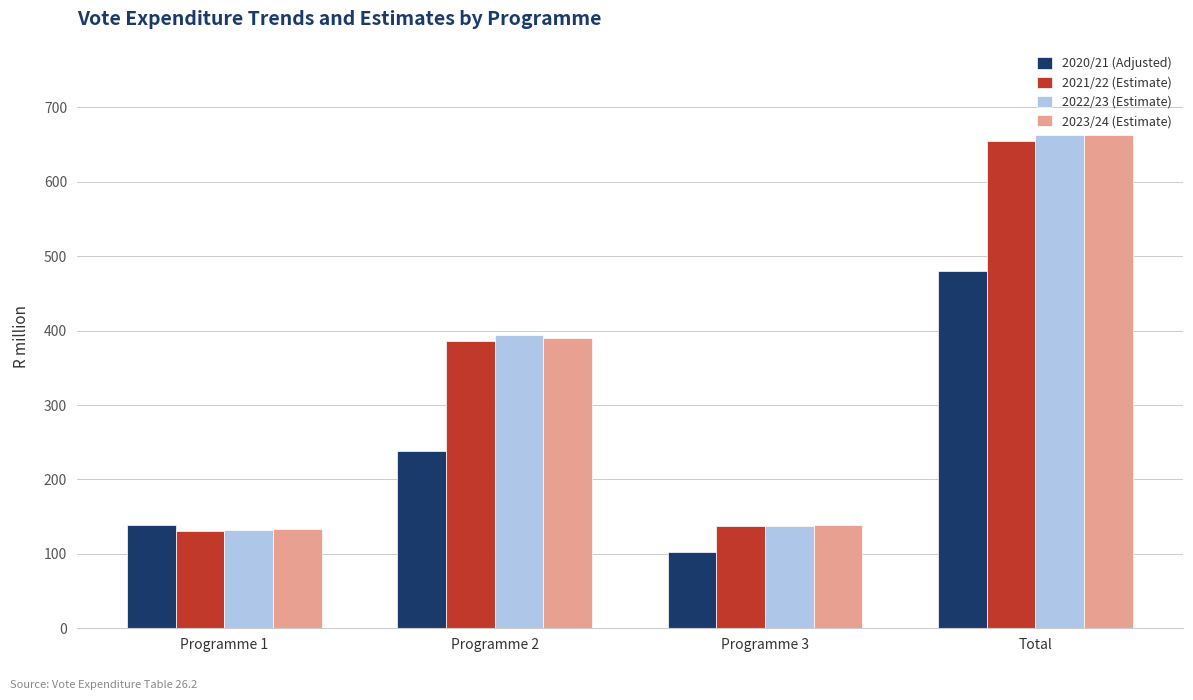

What is the greatest value displayed?

663.4